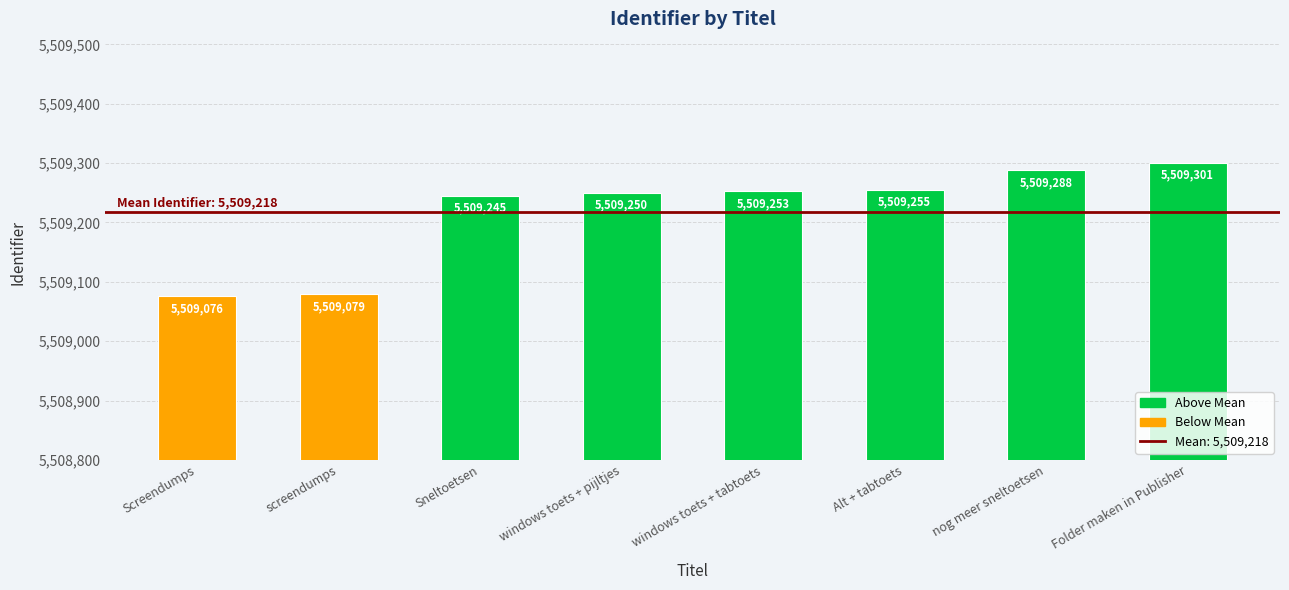

What is the label of the 4th bar from the left?

windows toets + pijltjes